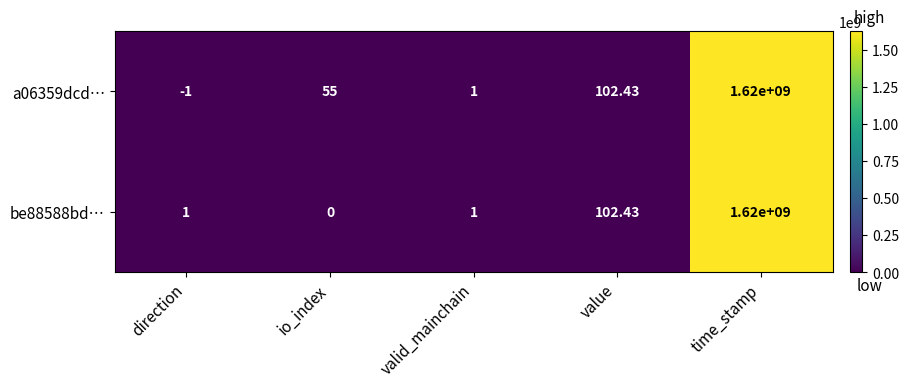

Rank the categories by a06359dcd… value from lowest to highest.

direction, valid_mainchain, io_index, value, time_stamp